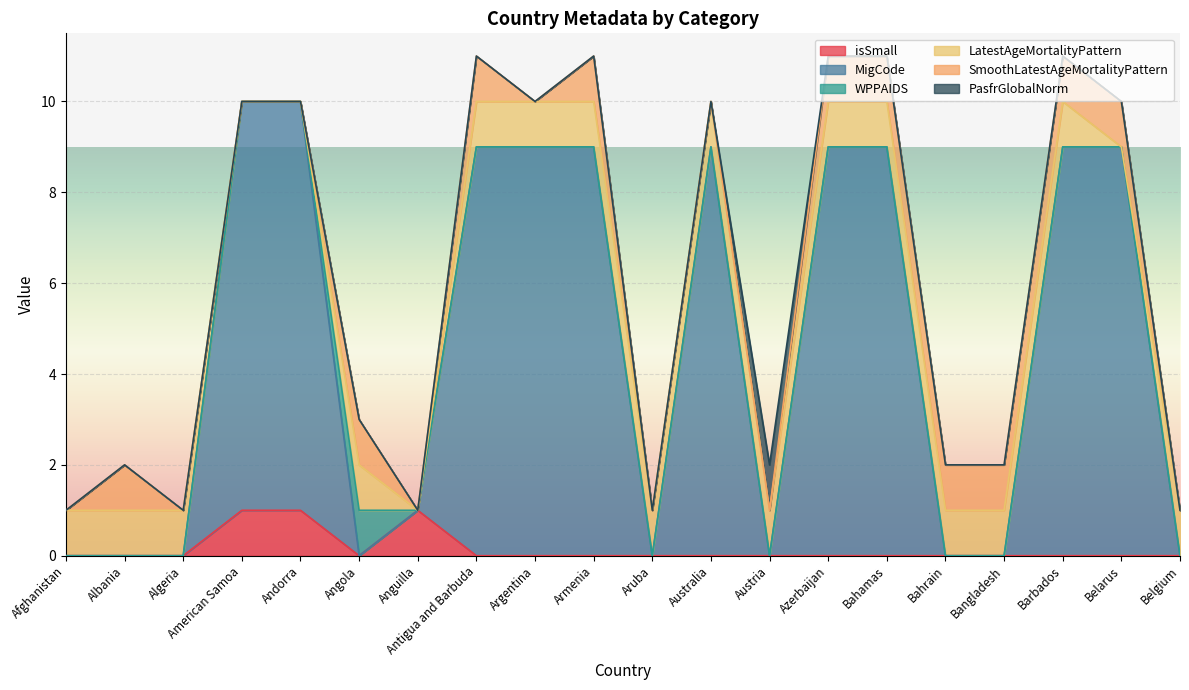

Which category has the lowest value in the LatestAgeMortalityPattern series?

American Samoa